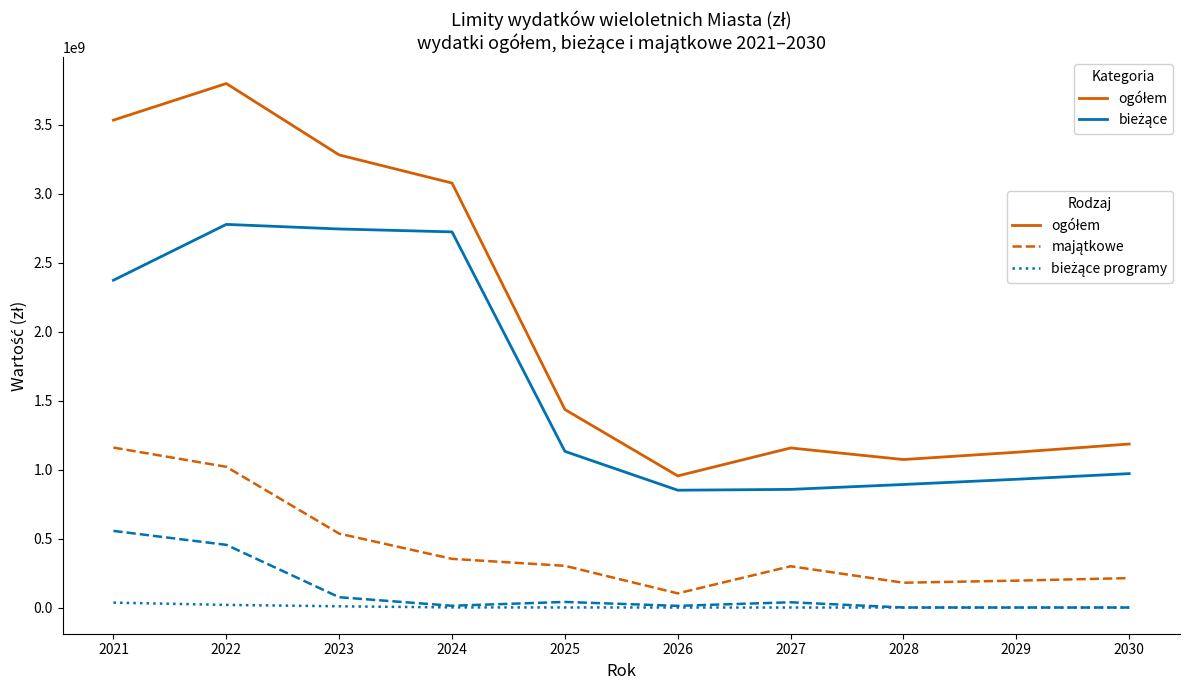

What is the greatest value displayed?

3797892338